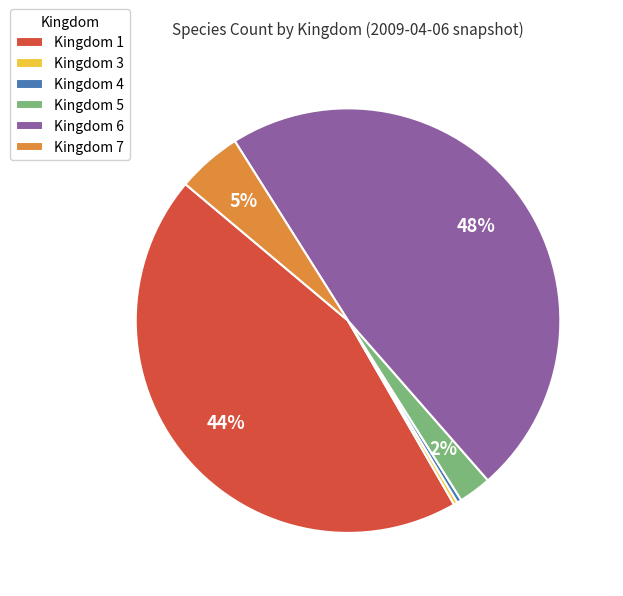

What percentage is the Kingdom 6 slice, to the nearest percent?

48%